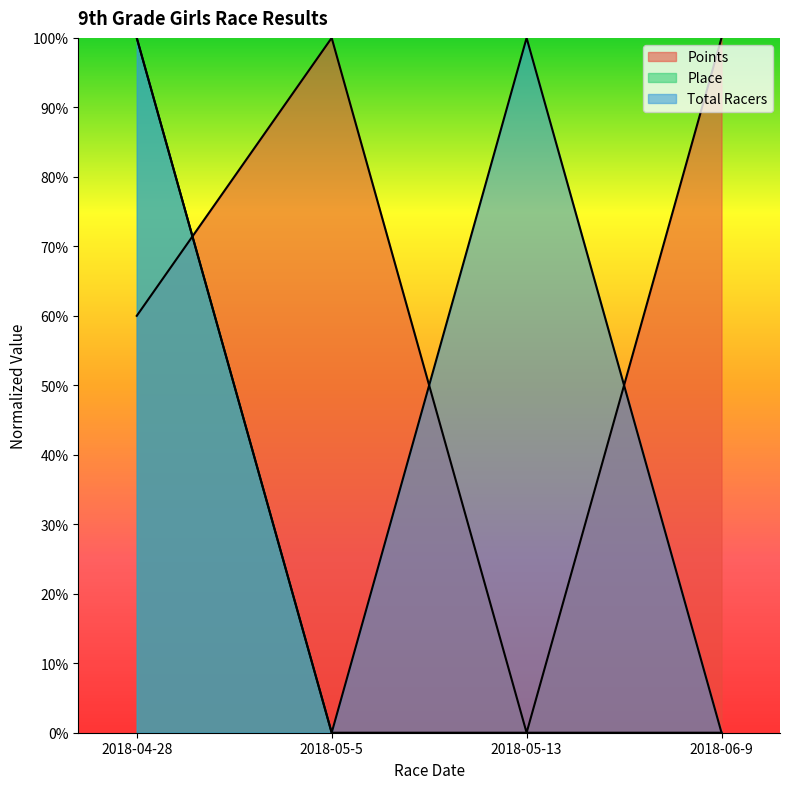

Which category has the lowest value across all series?

2018-05-13